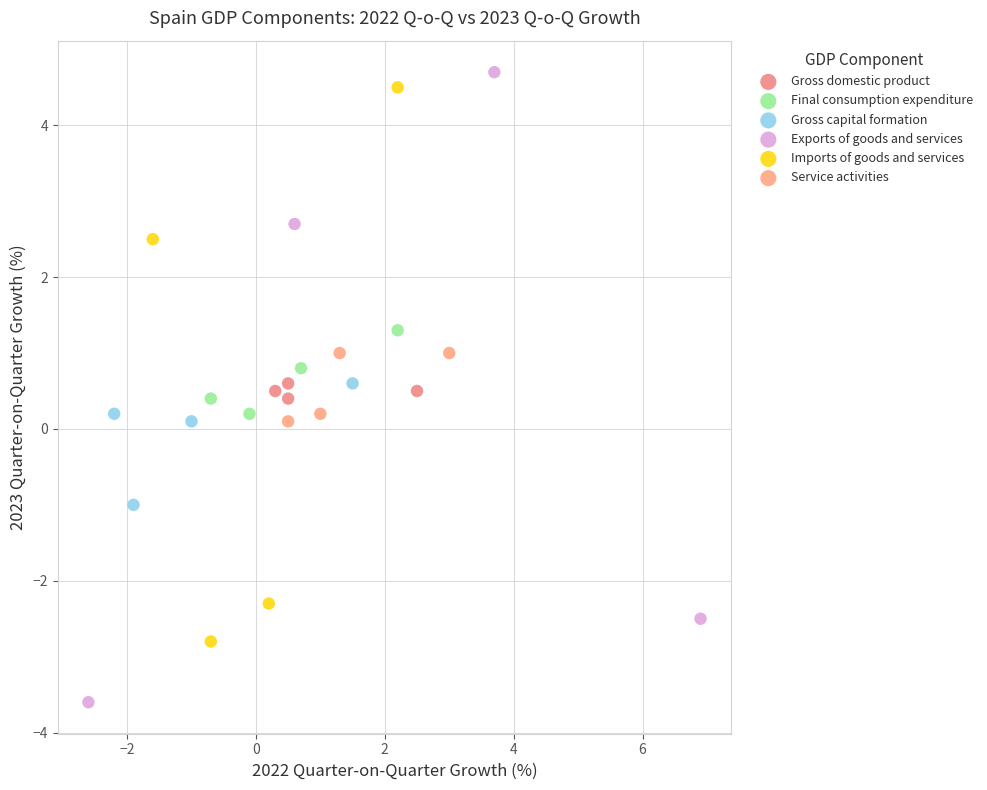

Which series reaches the maximum Y coordinate?

Exports of goods and services